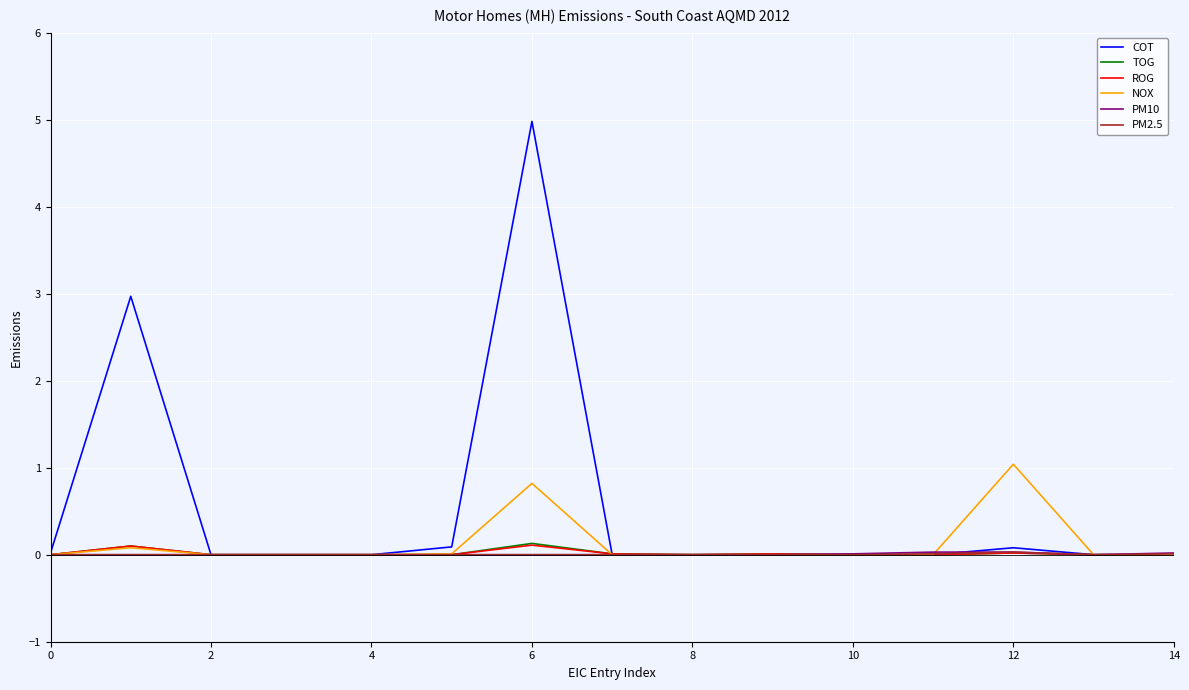

Which series has the largest range (max minus min)?

COT